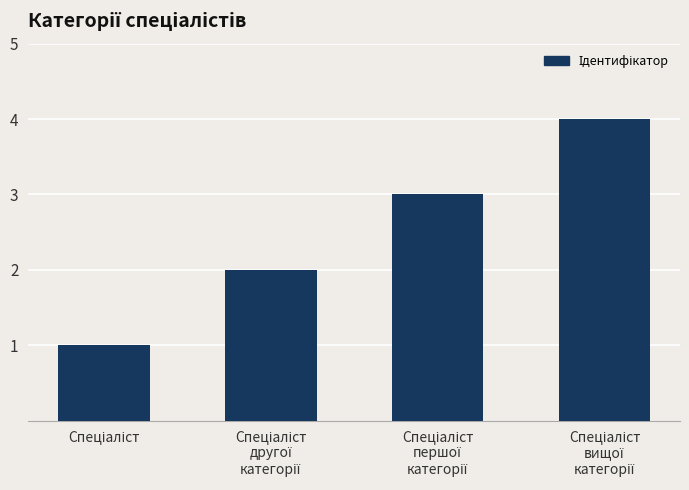

What is the value of the 4th bar from the left?

4